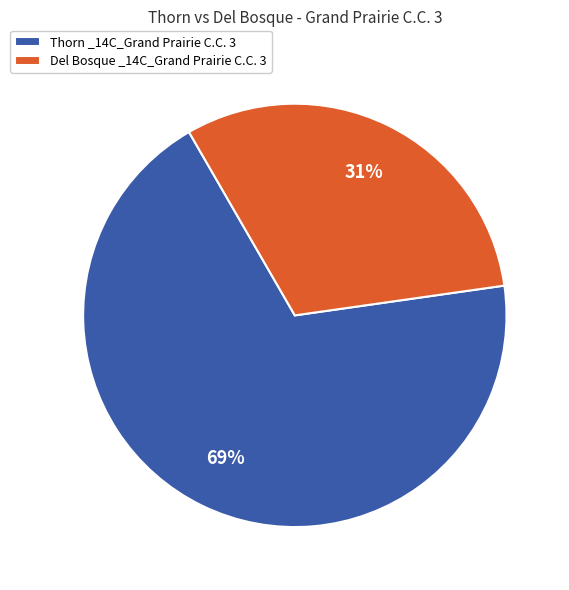

To the nearest percent, what percentage of the pie is Del Bosque _14C_Grand Prairie C.C. 3?

31%